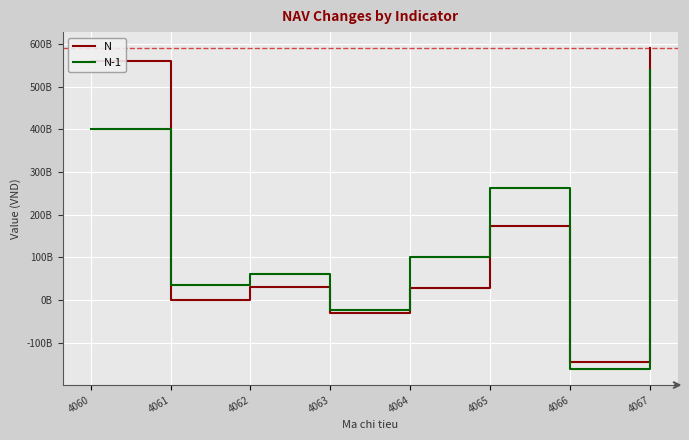

Does the chart have visible grid lines?

Yes